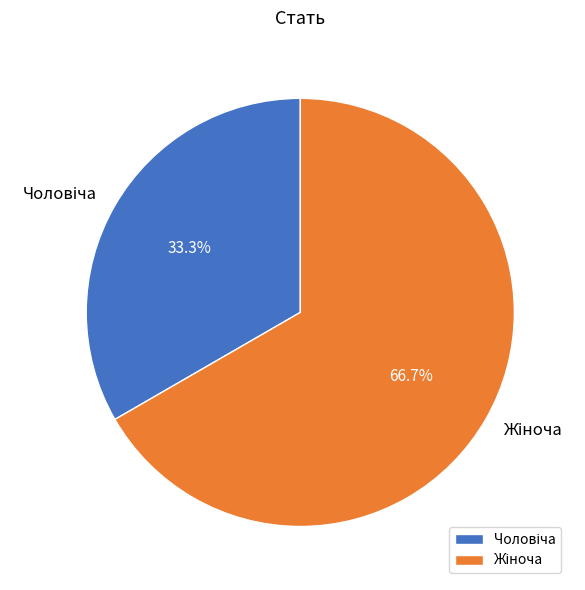

Is there a majority slice in this chart?

Yes